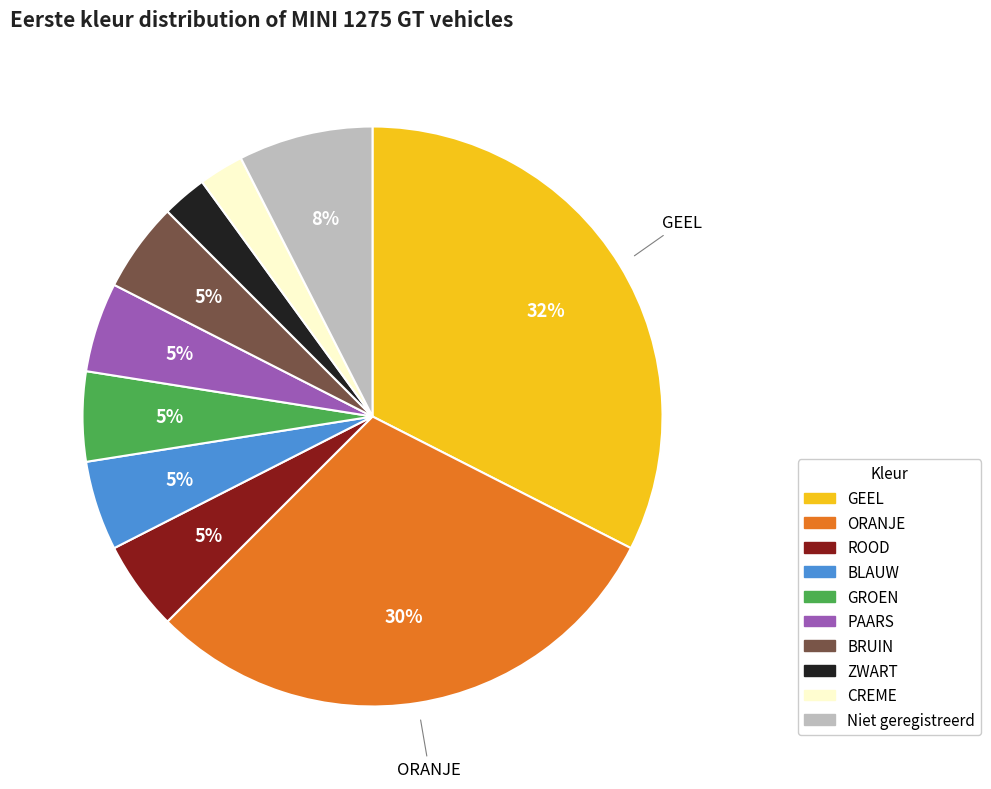

Is the sum of CREME and Niet geregistreerd greater than half?

No